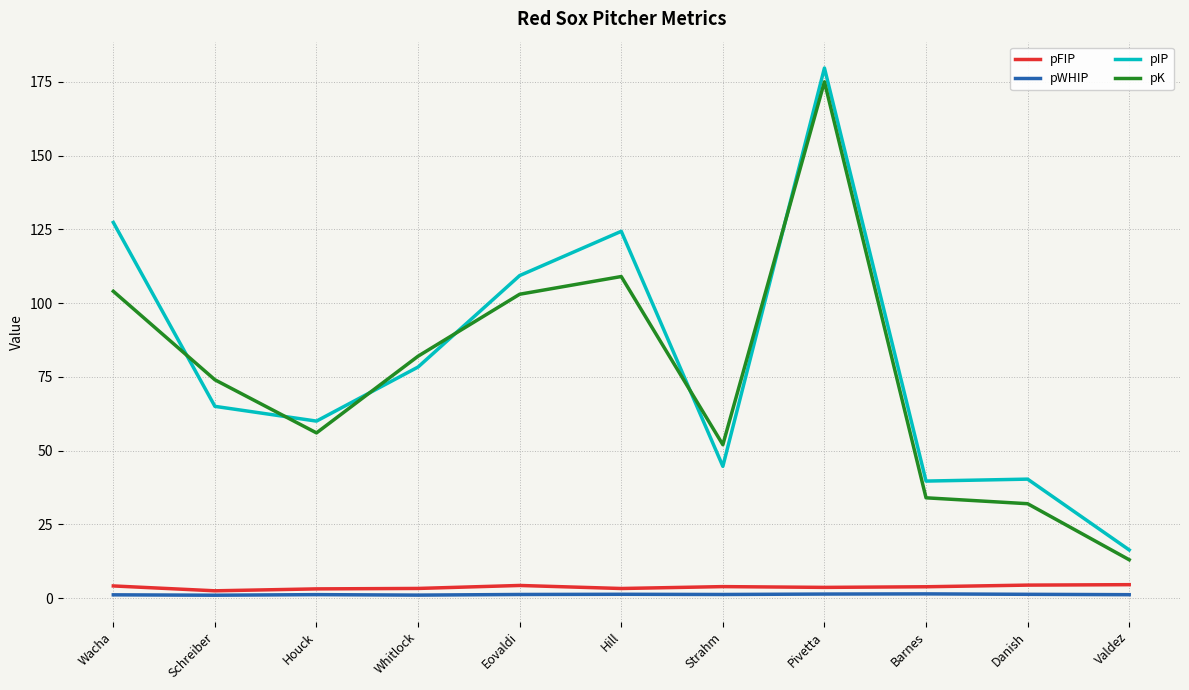

What is the maximum value shown in the chart?

179.7